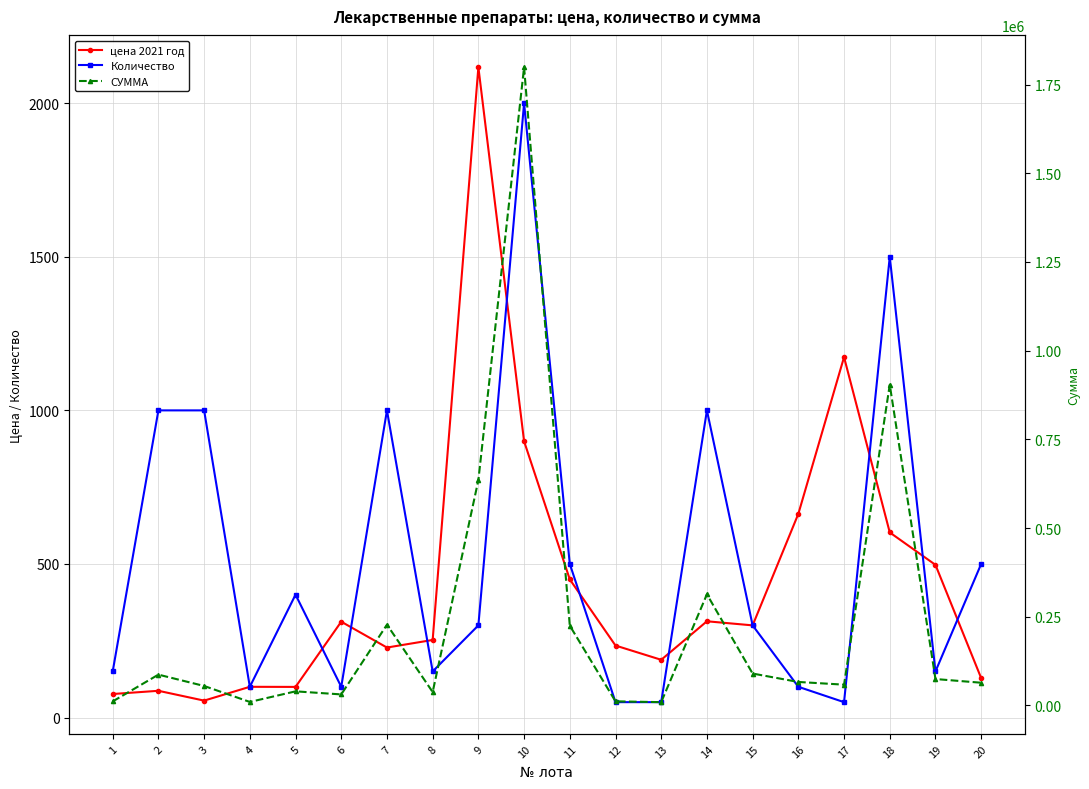

How many lines are shown in the chart?

3